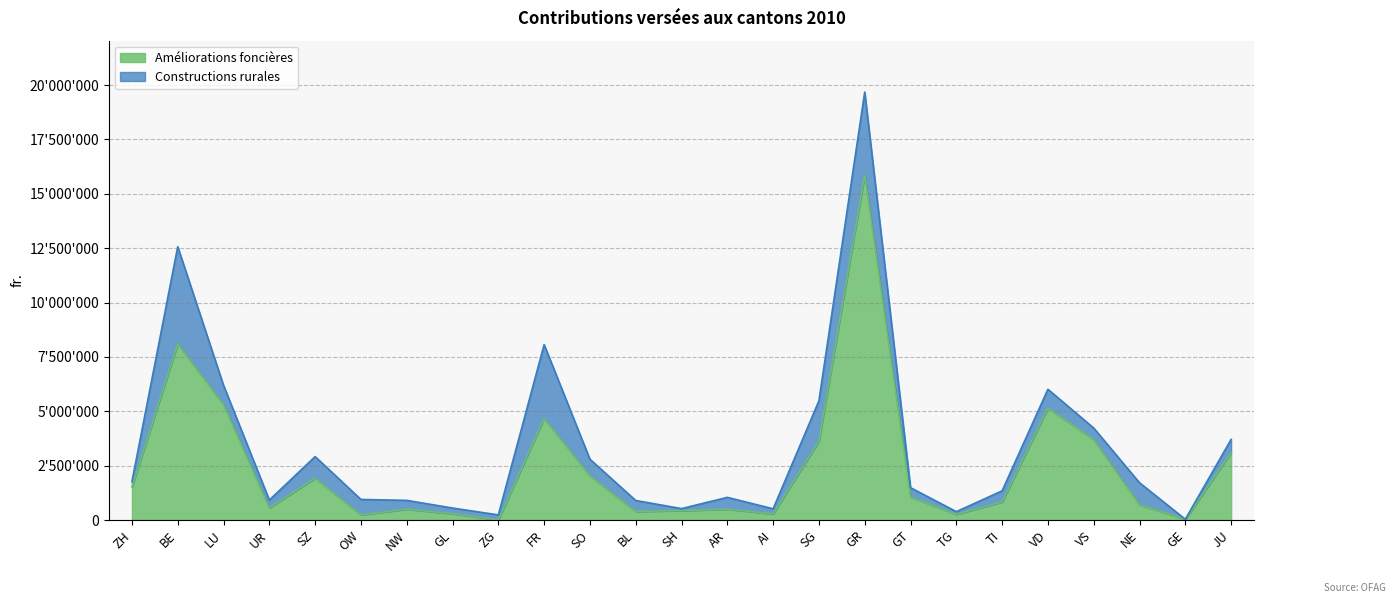

Rank the categories by value from highest to lowest.

GR, BE, LU, VD, FR, VS, SG, JU, SO, SZ, ZH, GT, TI, NE, UR, AR, NW, SH, BL, GL, AI, TG, OW, GE, ZG